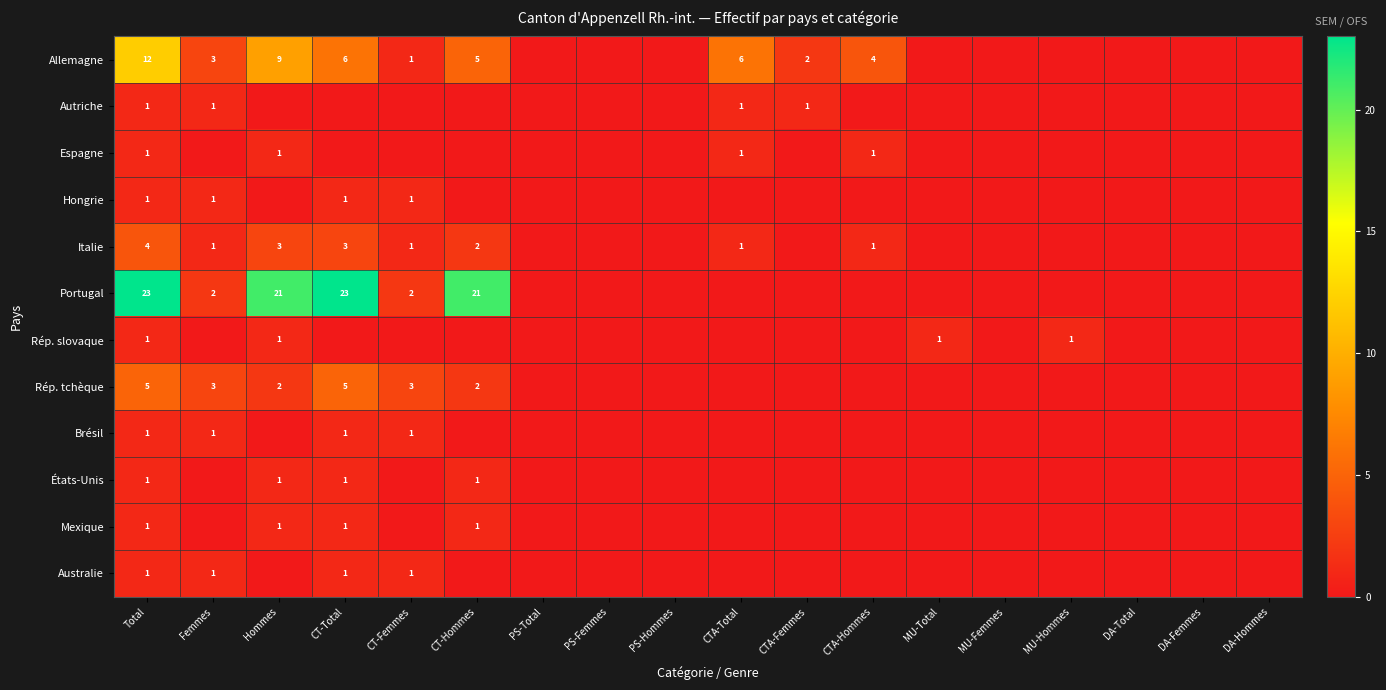

What is the maximum value shown in the chart?

23